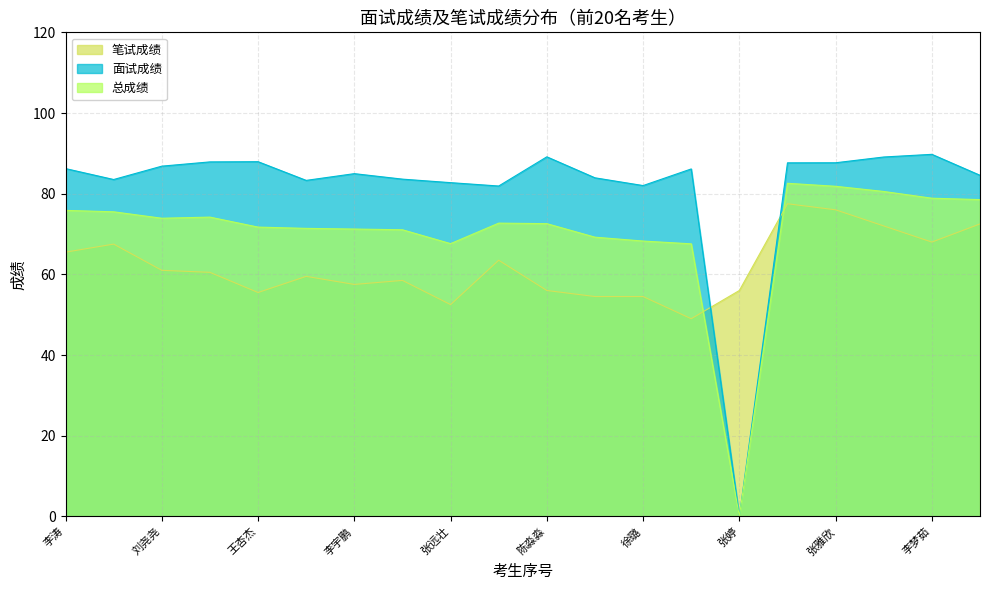

How many positive values does the 总成绩 series have?

19